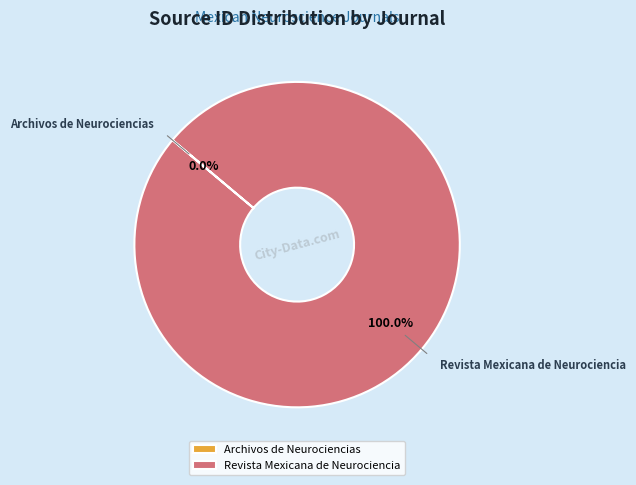

Is there any slice that represents more than half of the pie?

Yes